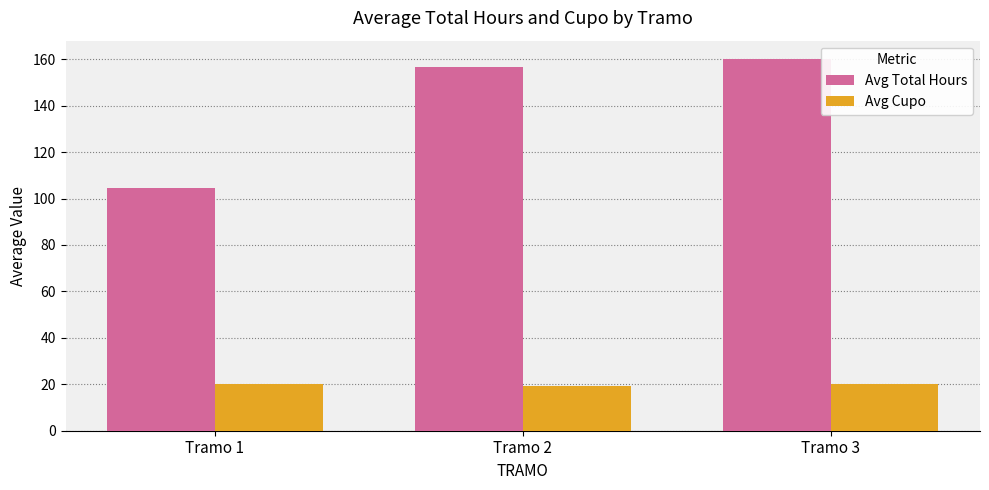

What is the difference between the maximum and minimum values in the Avg Cupo series?

0.9